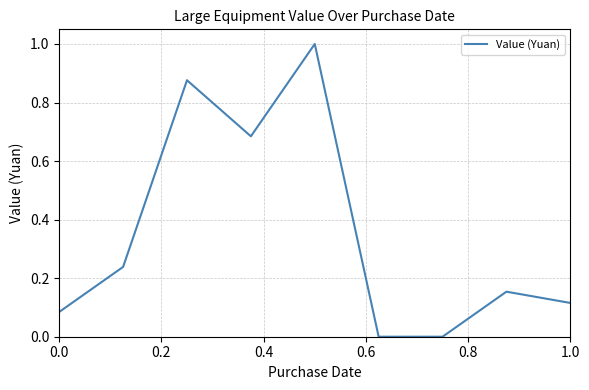

Is this an area chart (filled region under the line)?

No